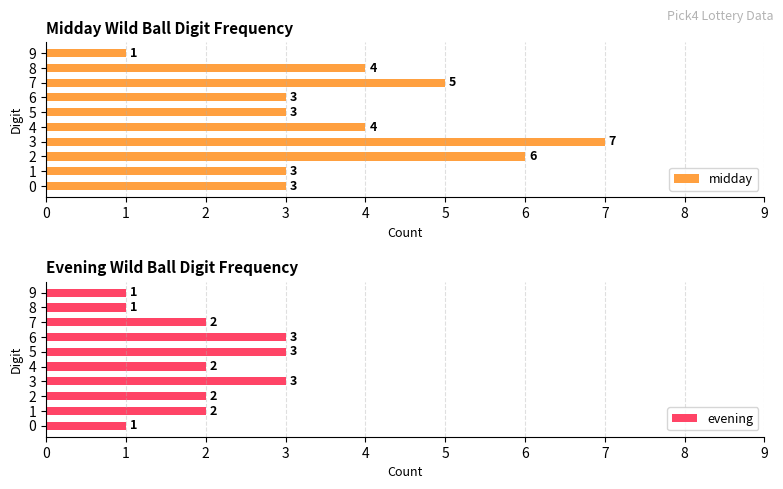

Where does the evening series first go above 2?

3